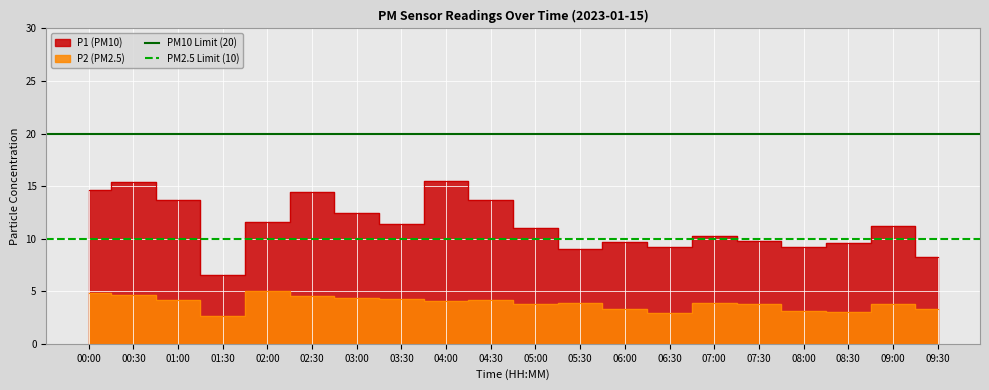

Which series has the largest total across all categories?

PM10 Limit (20)